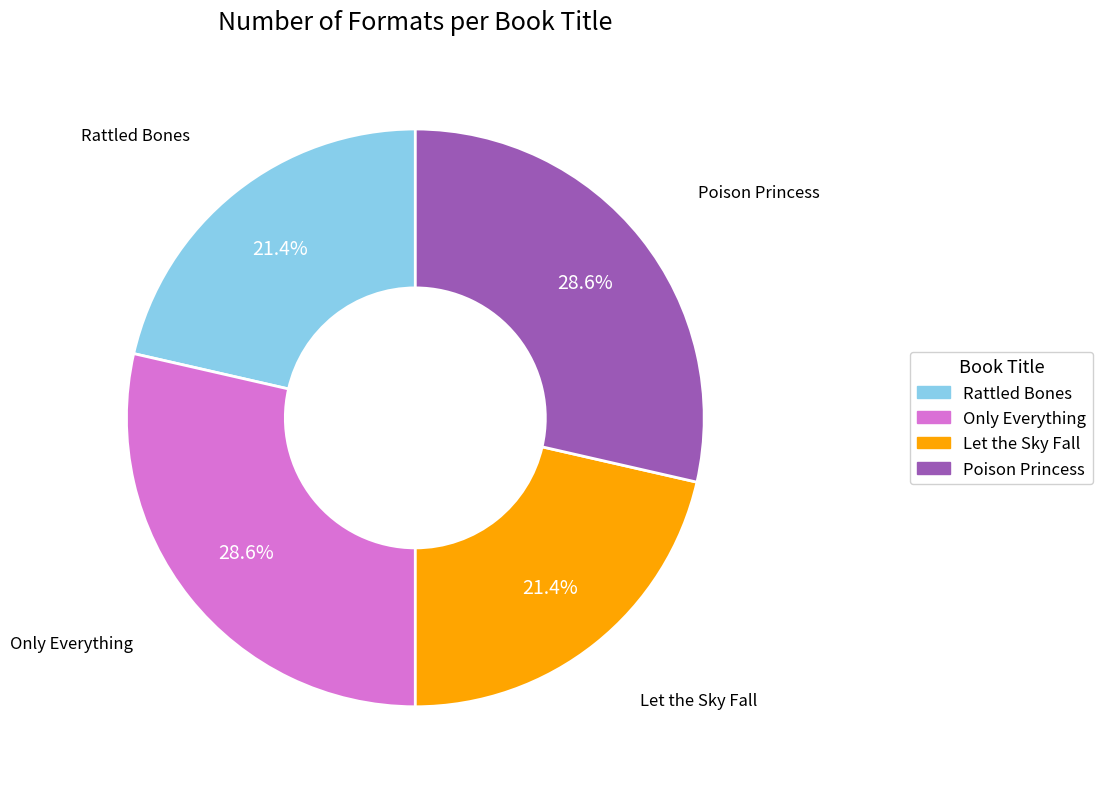

Does any single category account for the majority?

No